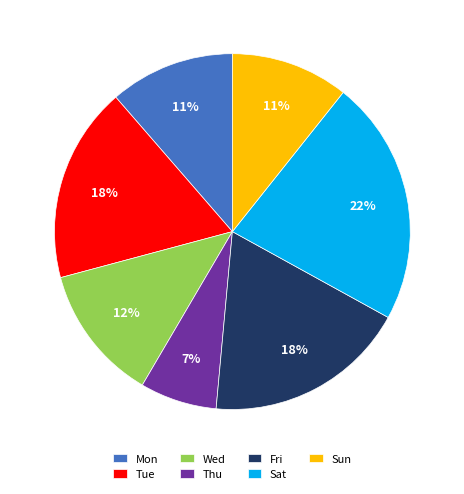

To the nearest percent, what is the combined percentage of Fri and Tue?

36%